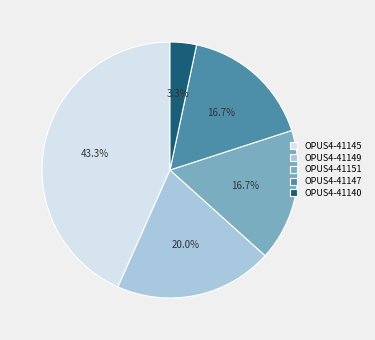

The OPUS4-41149 slice represents 13% of the pie. True or false?

False